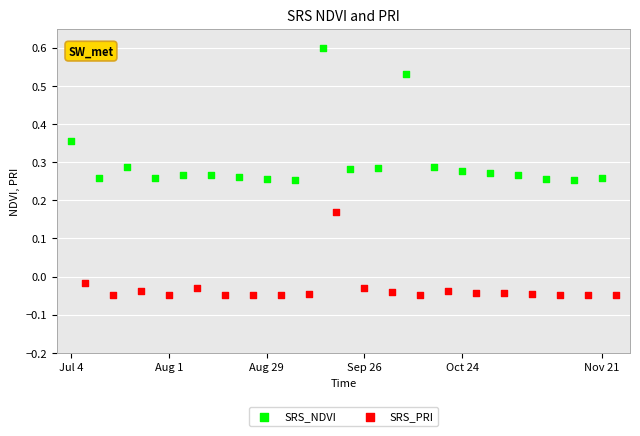

Which series has the widest spread of Y values?

SRS_NDVI